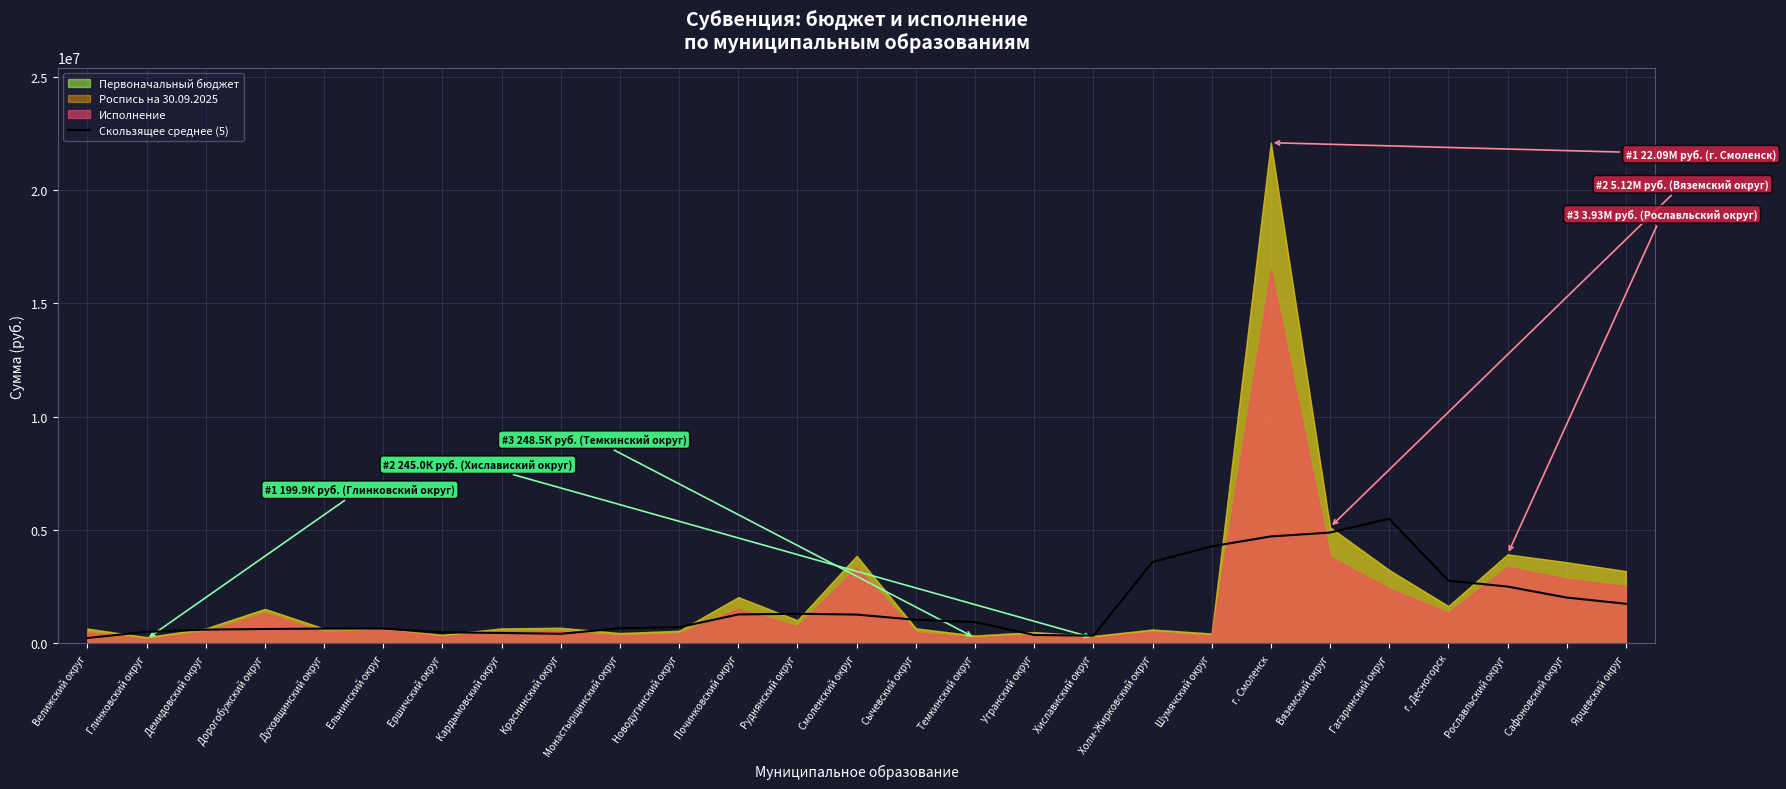

What is the change in value from Демидовский округ to Холм-Жирковский округ?

+2982687.1